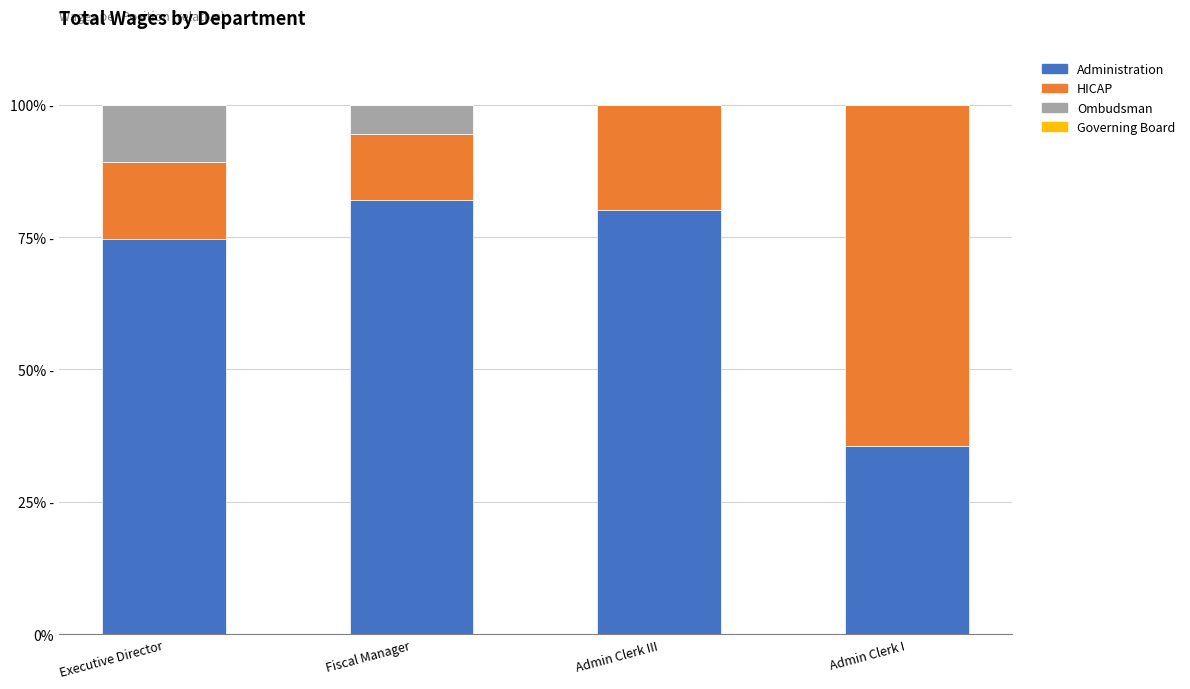

At which category is the sum across all series the highest?

Executive Director